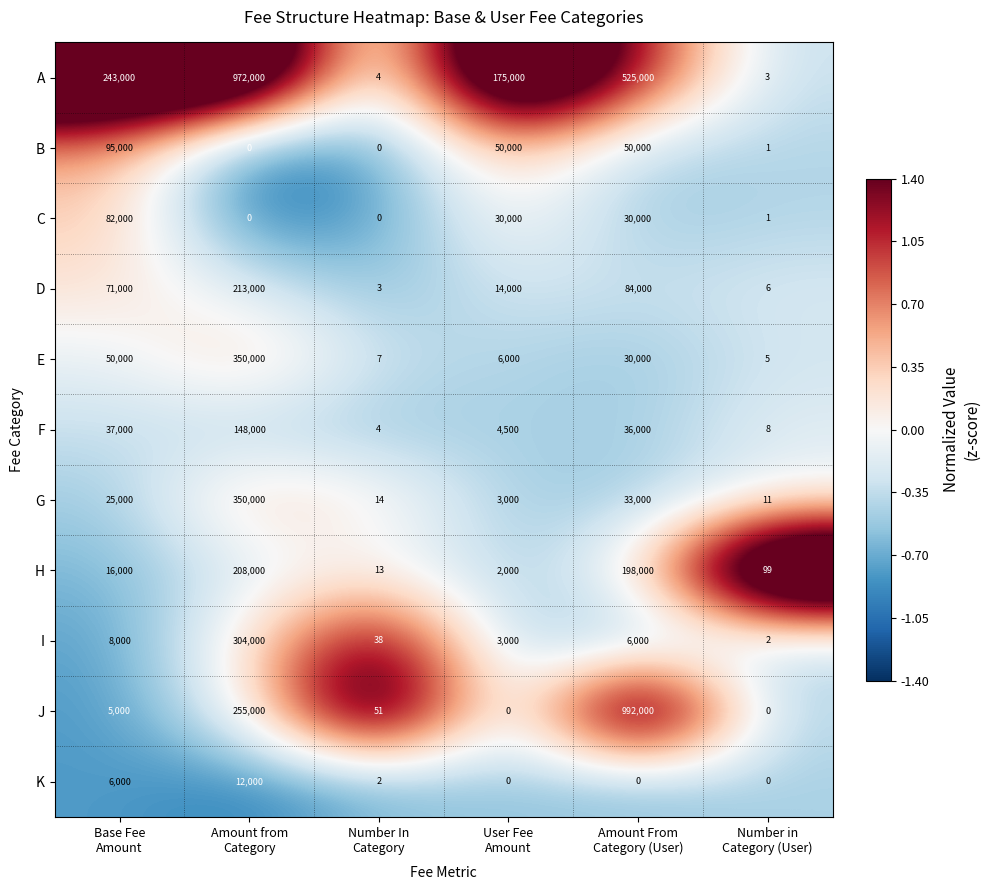

Which category has the highest value across all series?

Amount From
Category (User)